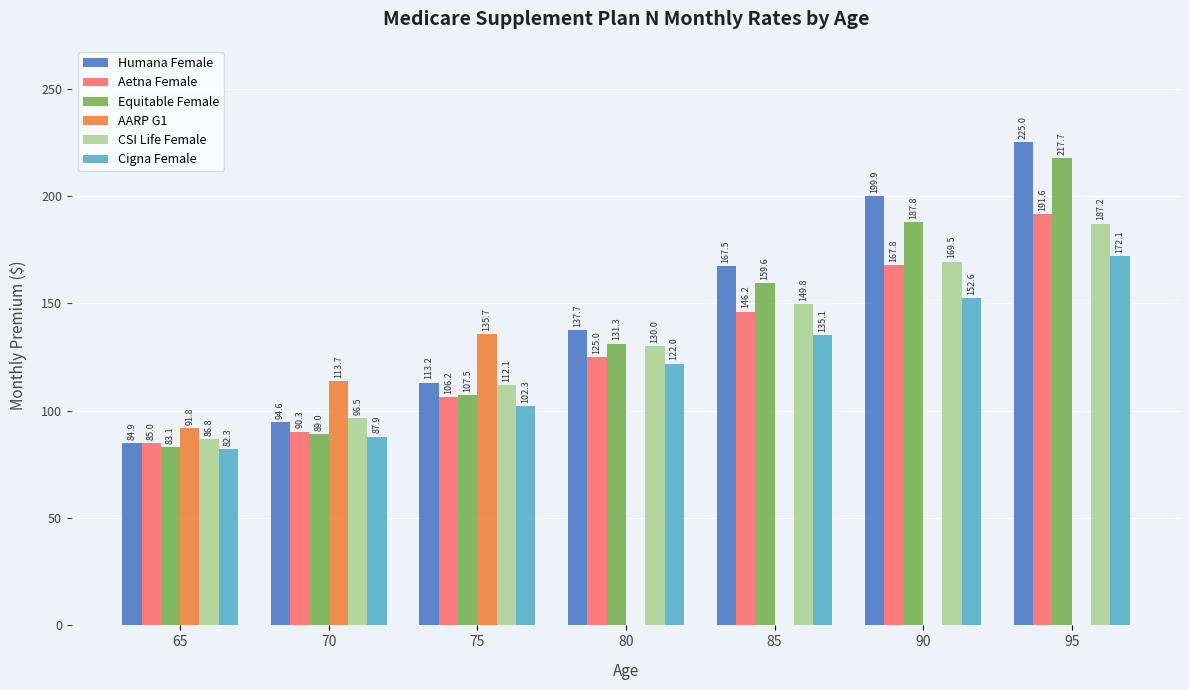

The value of AARP G1 at 70 is 113.7. True or false?

True